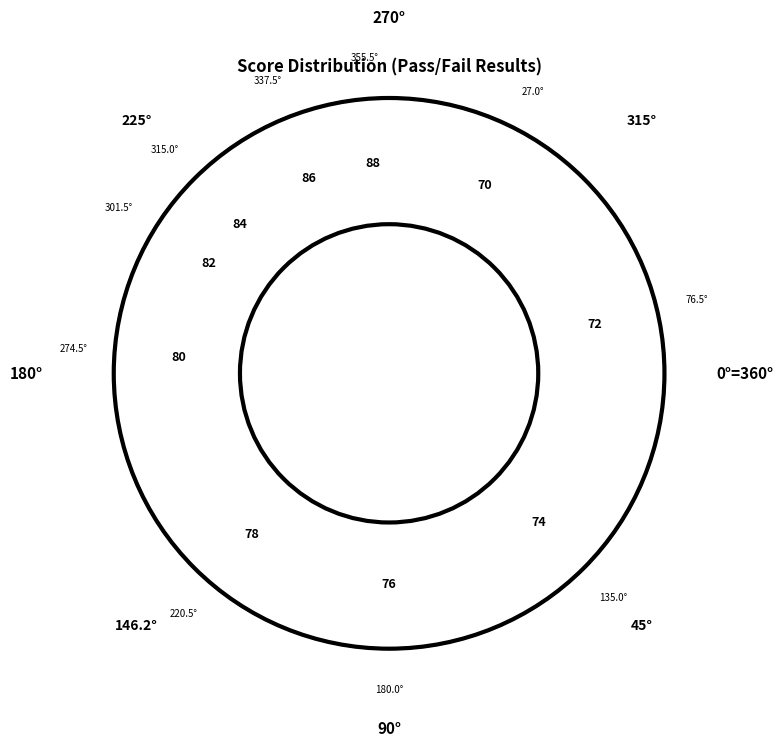

To the nearest percent, what is the difference between the largest and smallest slice percentages?

14%